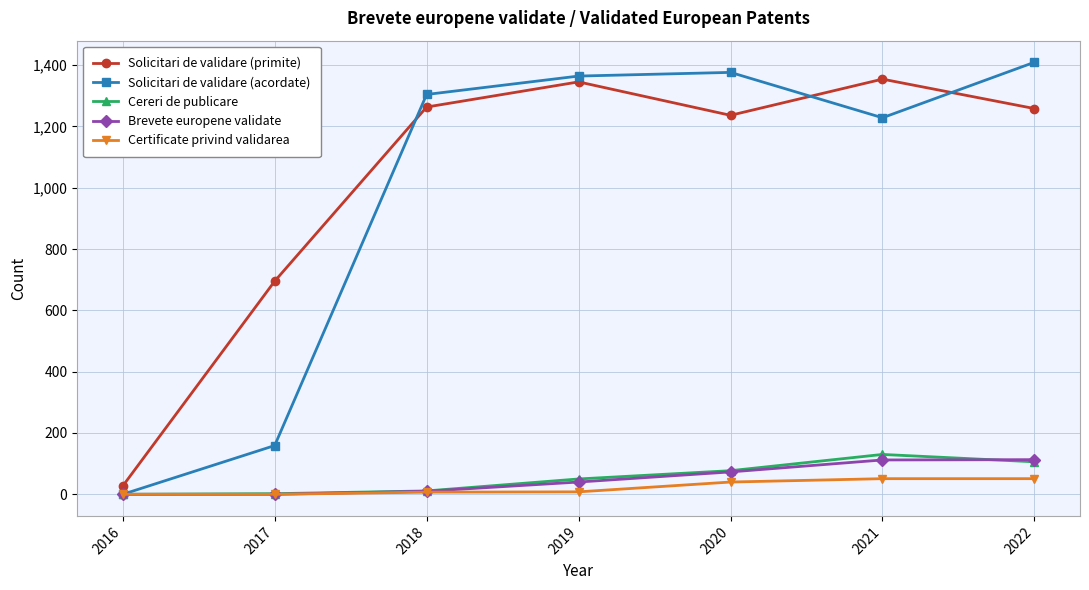

What is the sum of the Certificate privind validarea values at 2019 and 2021?

59